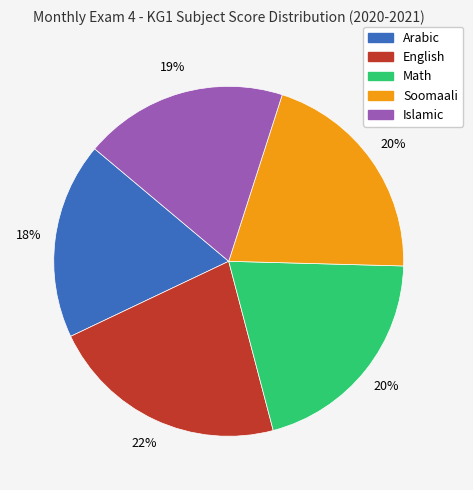

To the nearest percent, what portion does English represent?

22%